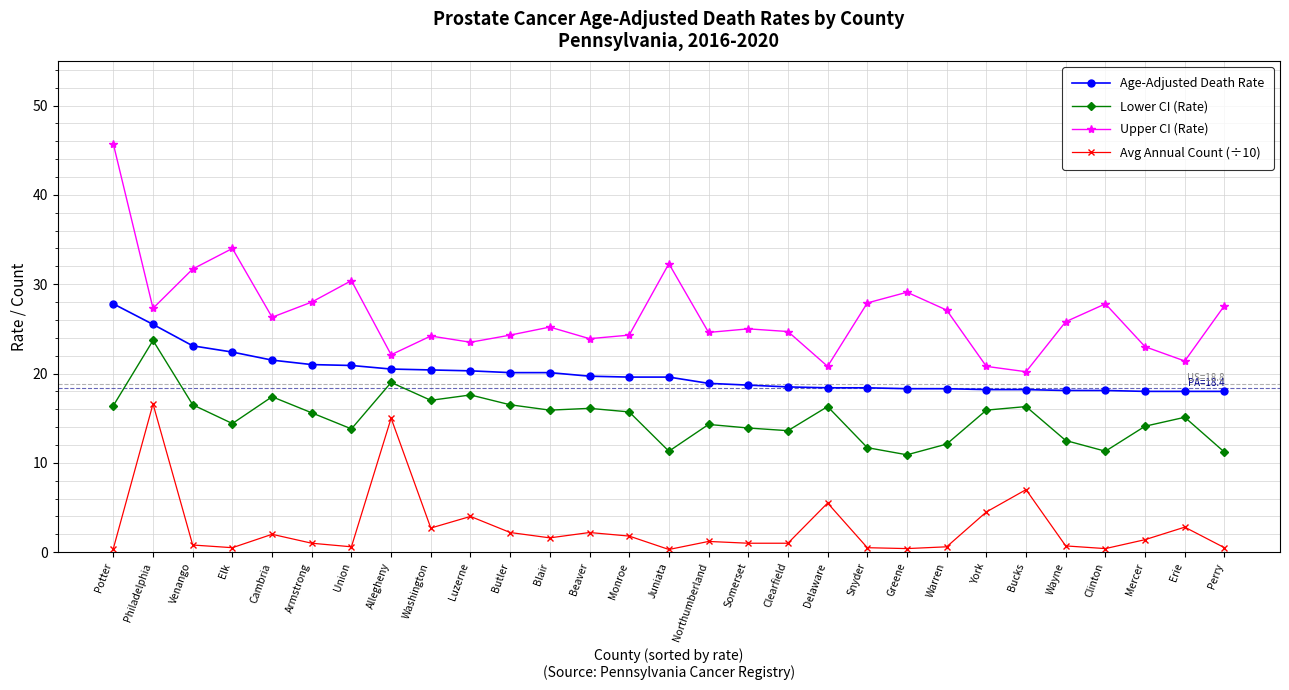

Does the chart display data point markers on the line(s)?

Yes